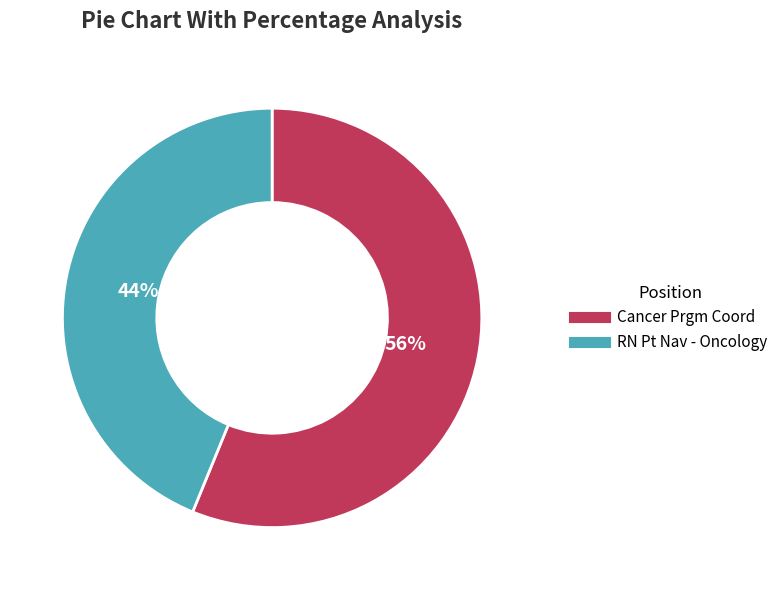

What percentage is the Cancer Prgm Coord slice, to the nearest percent?

56%